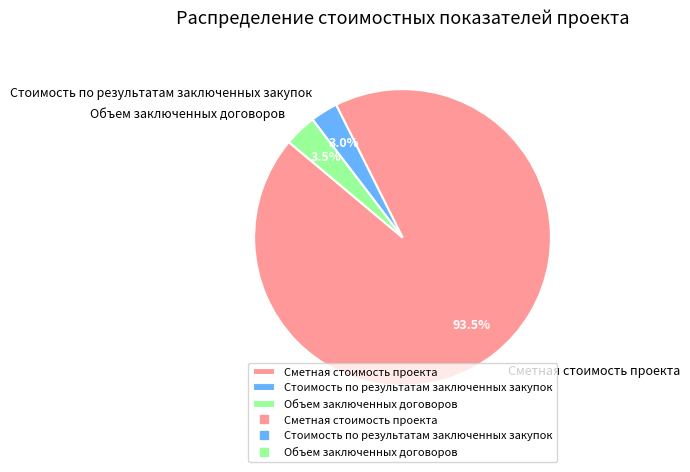

Is there any slice that represents more than half of the pie?

Yes